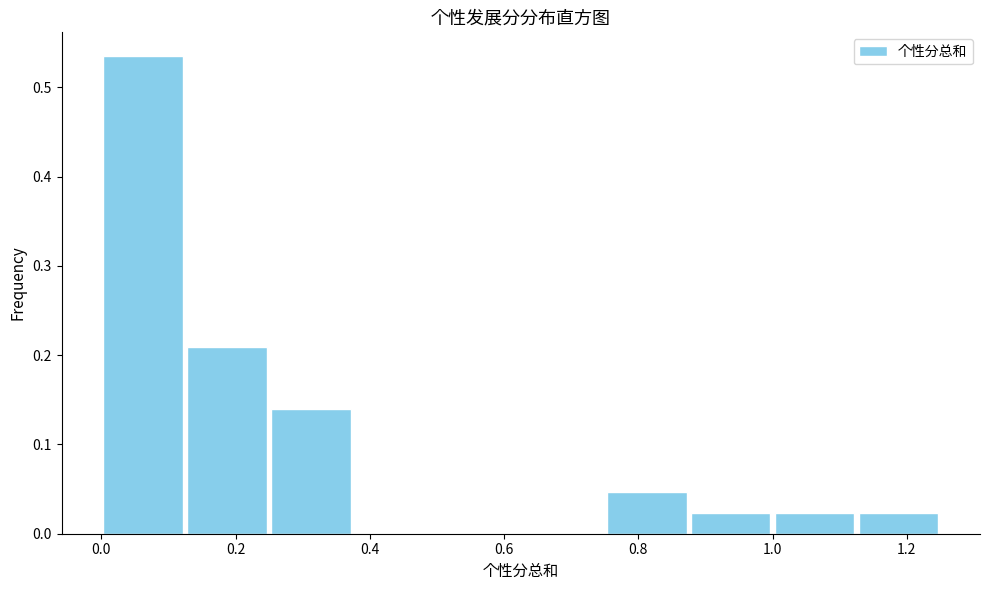

Reading left to right, list every bar in this chart as the range it spans on the x-axis followed by its height. Neither the bar edges nor the heights are printed on the chart, so give them approximately, as read against the axes.

0.000 to 0.125: 0.53
0.125 to 0.250: 0.21
0.250 to 0.375: 0.14
0.375 to 0.500: 0
0.500 to 0.625: 0
0.625 to 0.750: 0
0.750 to 0.875: 0.05
0.875 to 1.000: 0.02
1.000 to 1.125: 0.02
1.125 to 1.250: 0.02